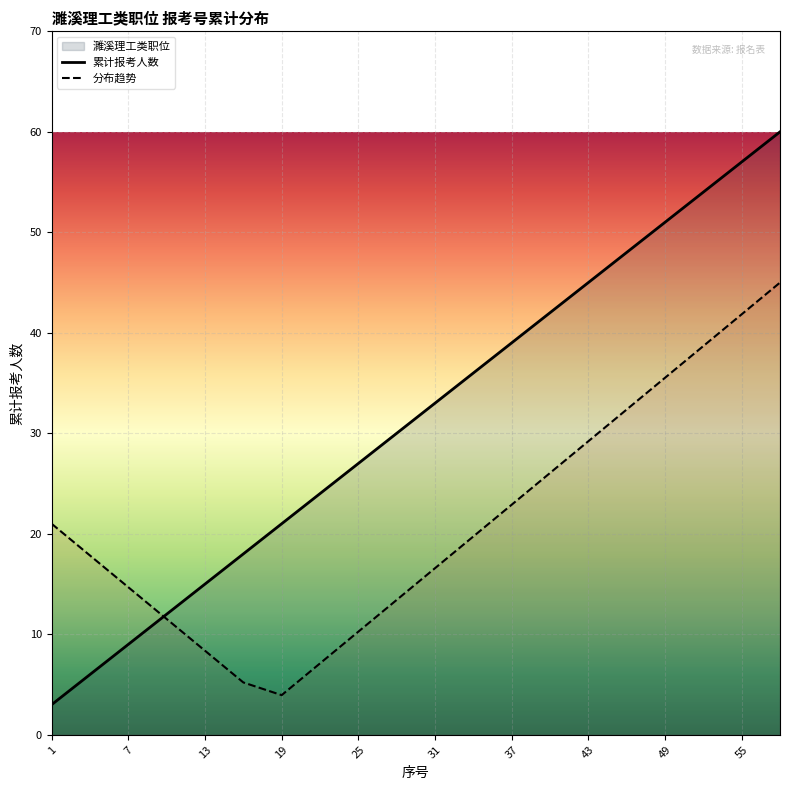

Where is 分布趋势 nearest to the value 24?

37